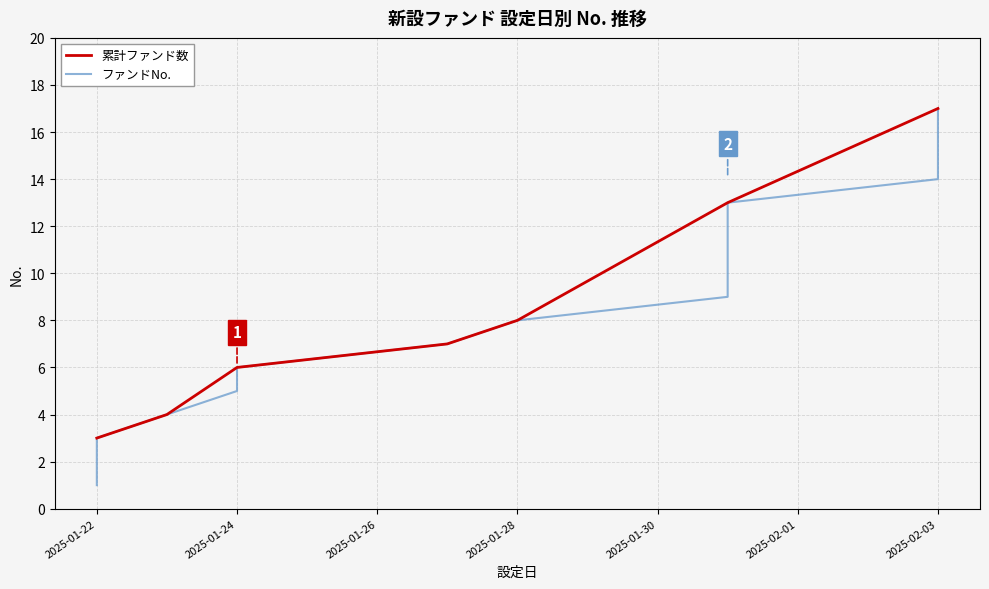

Between 2025-01-24 and 2025-01-31, which is larger?

2025-01-31